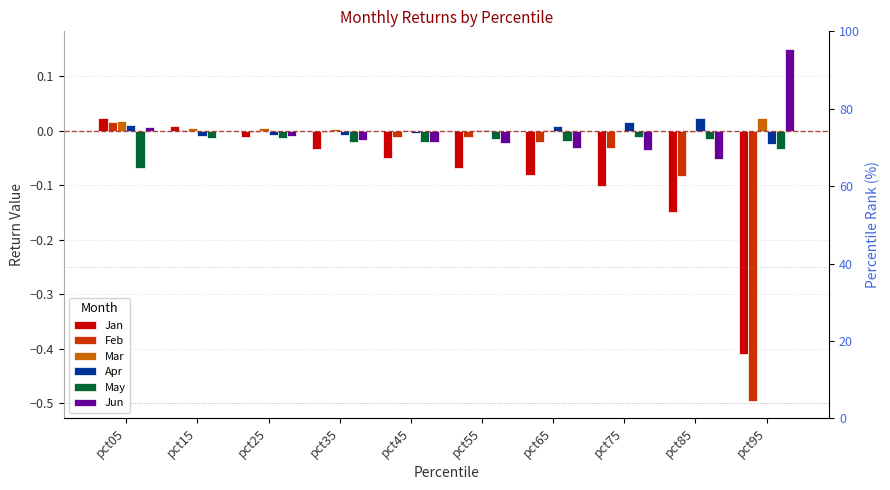

How many bars are there in each group?

6